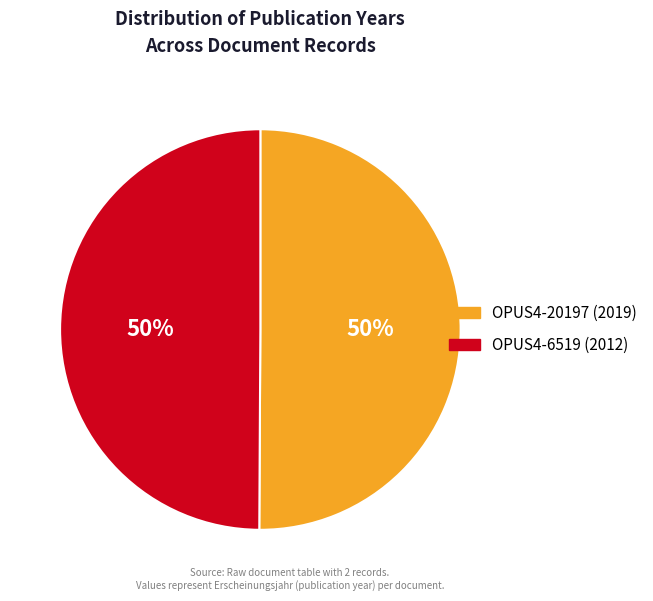

How many segments does this pie chart have?

2